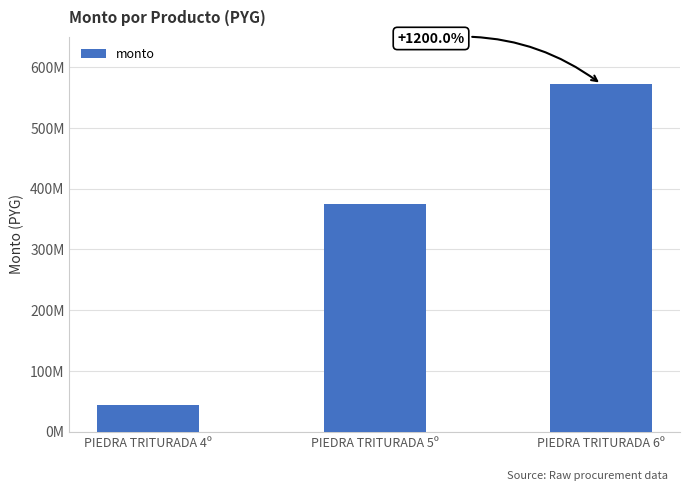

How many values are between 44000000 and 572000000?

3